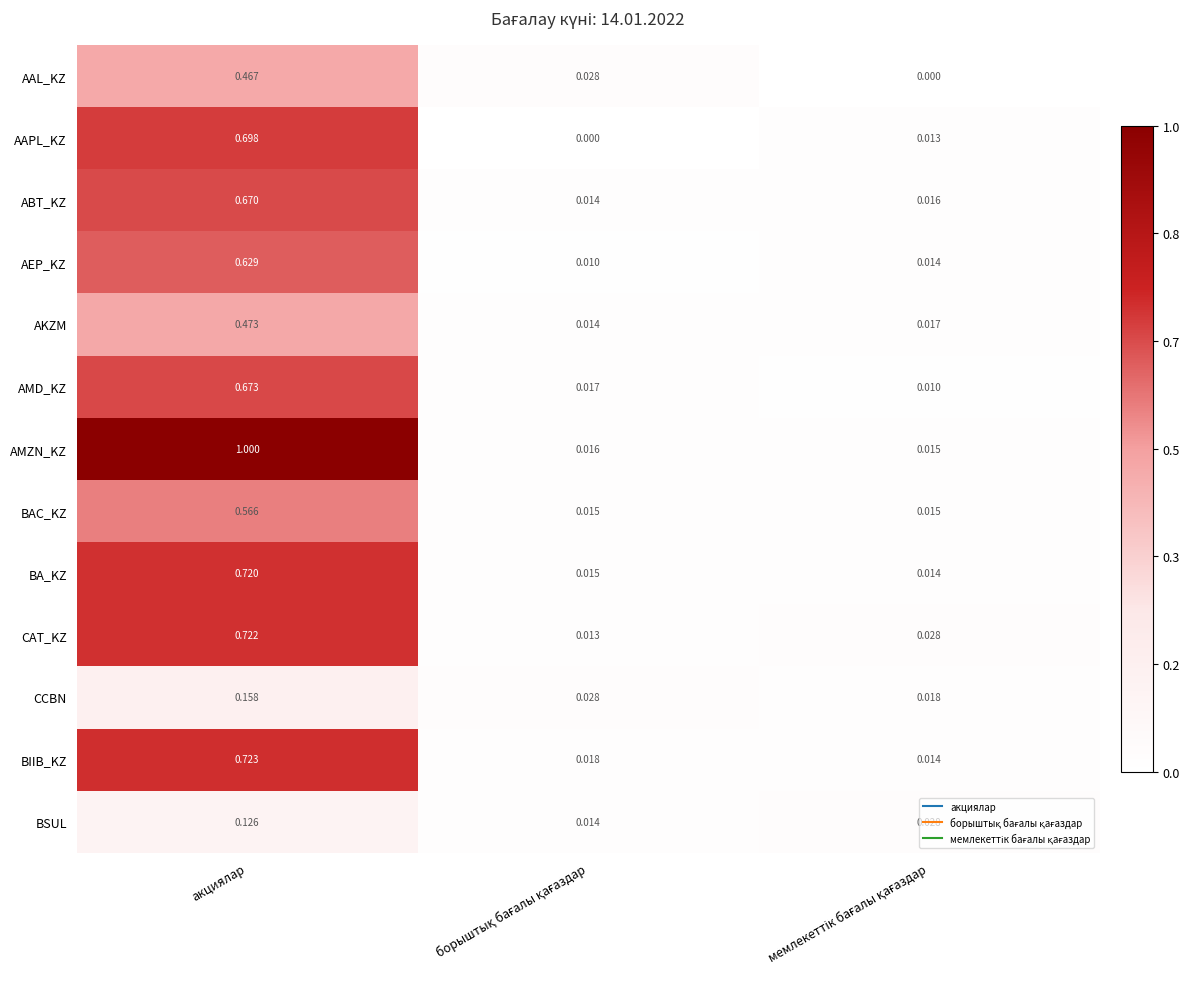

Which series has the widest spread of values?

AMZN_KZ